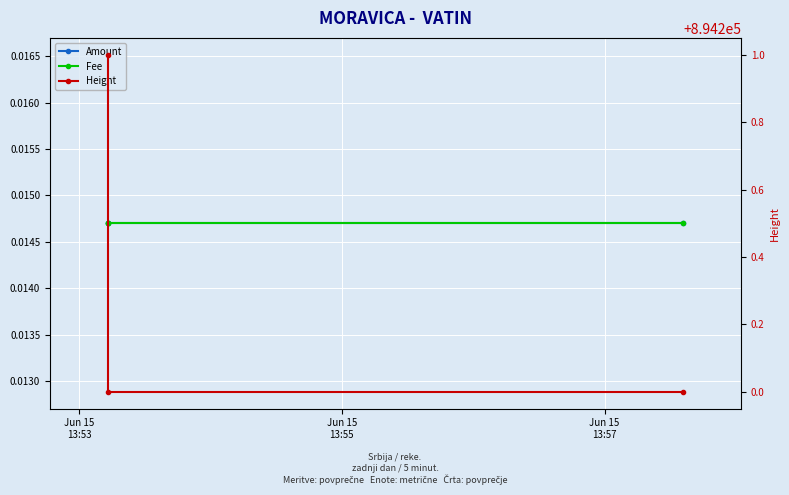

Count the Height values in the range 894200 to 894201.

3